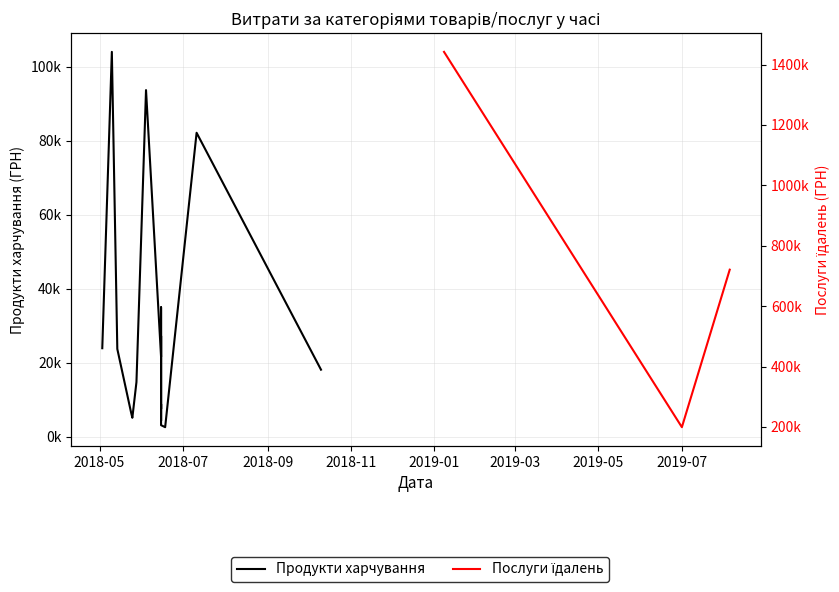

How many data points are less than 720611?

1